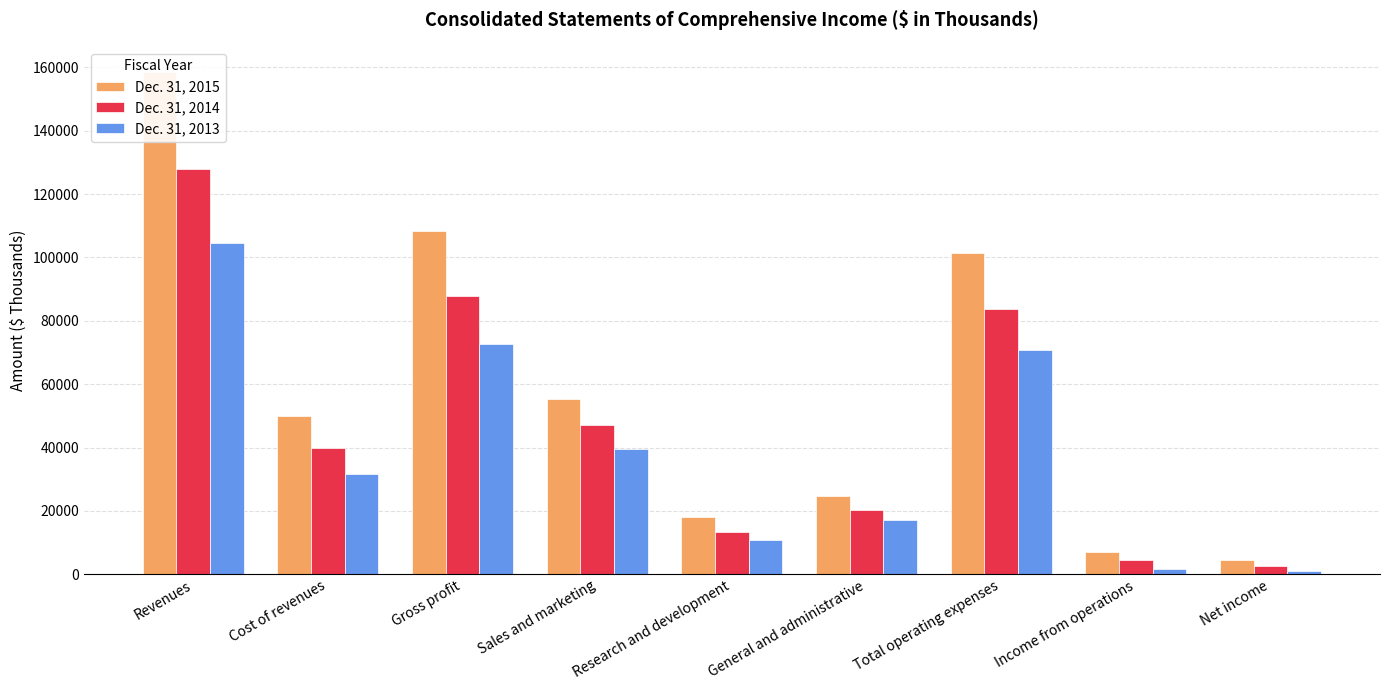

Rank the series by their average value, from lowest to highest.

Dec. 31, 2013, Dec. 31, 2014, Dec. 31, 2015